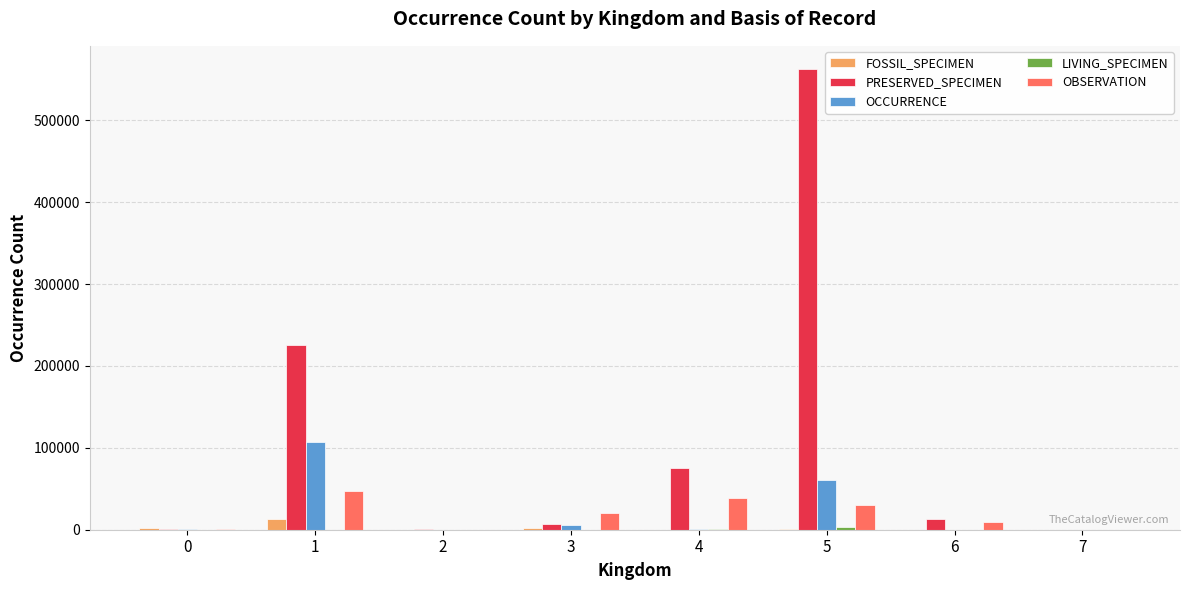

How many distinct data groups are displayed?

5